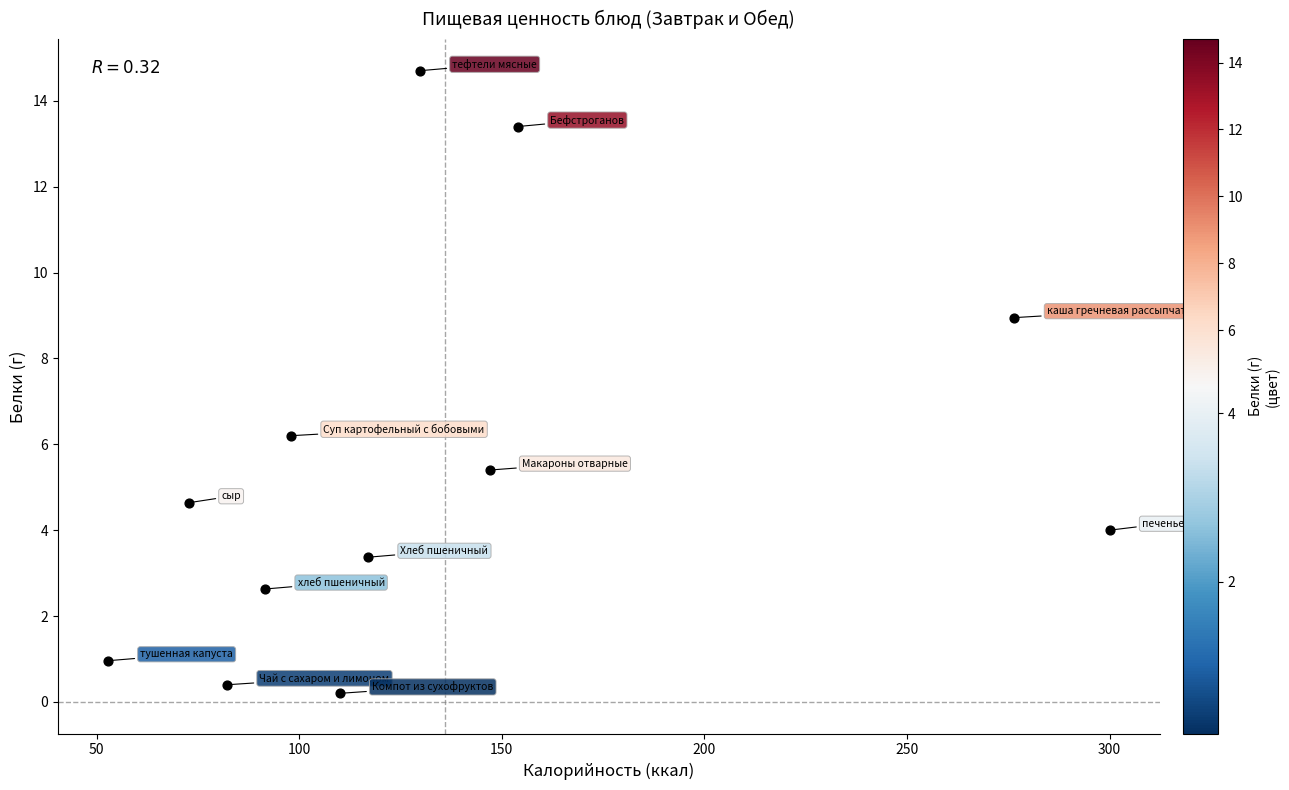

What is the range of X values (max minus min)?

247.2